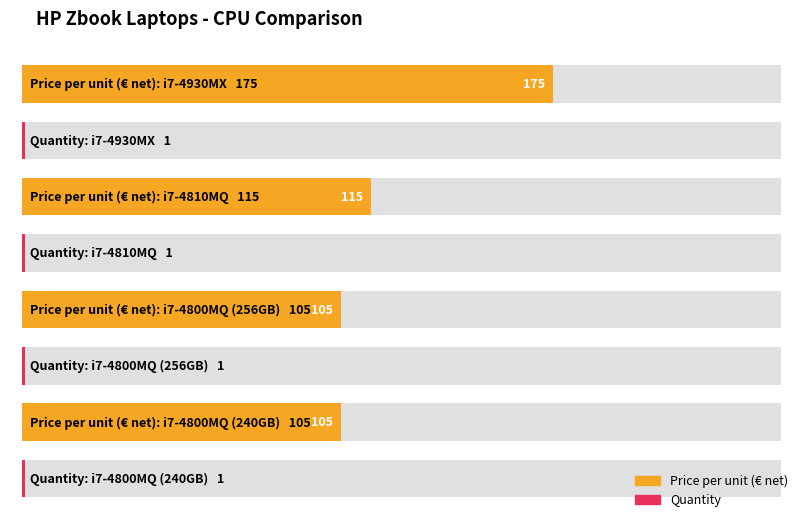

At i7-4810MQ, list the series in order from largest to smallest.

Price per unit (€ net), Quantity